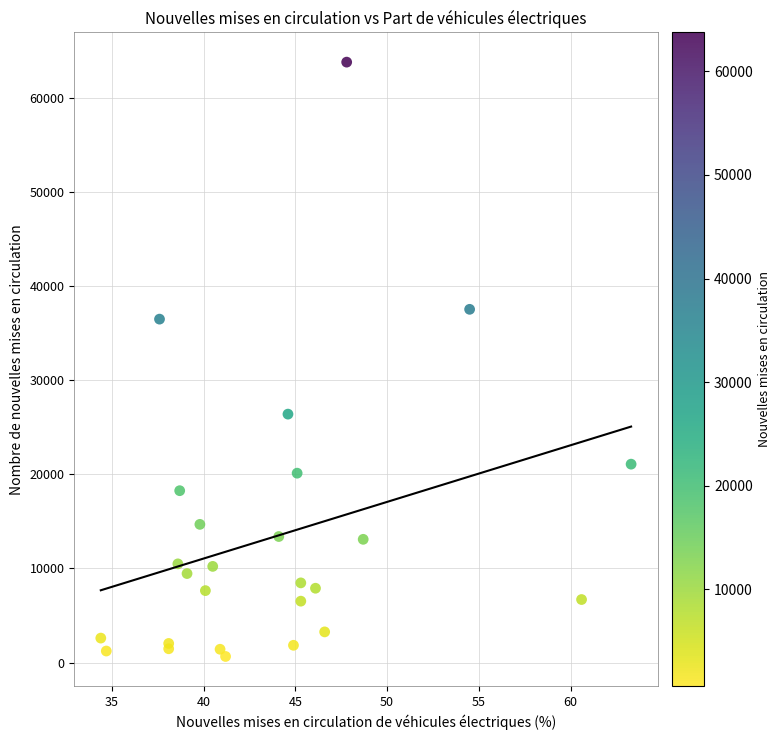

What Y value in the scatter plot is closest to 32200?

36466